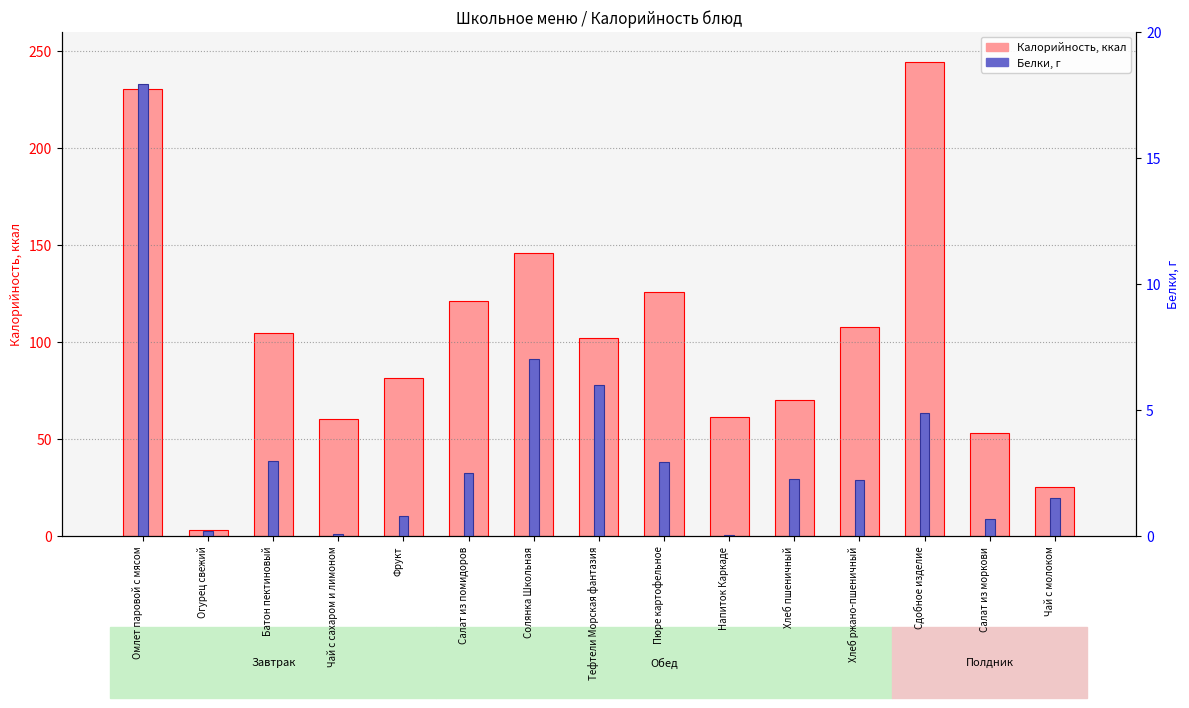

How many data points does each series have?

15